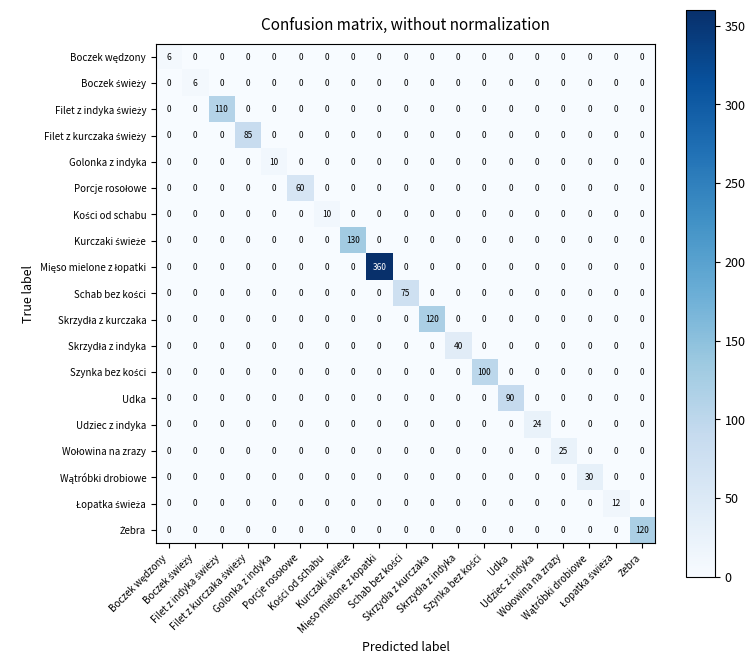

At how many categories does at least one series exceed 55?

10